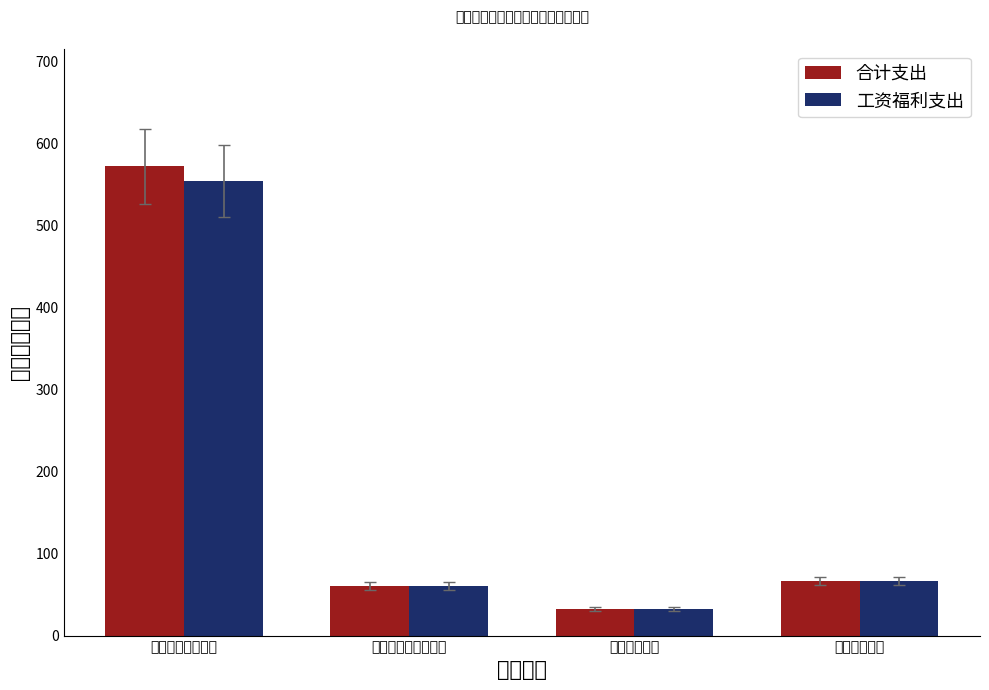

Reading left to right, what are all the values shown in this chart?

合计支出: 572.2	60.3	32.8	66.5
工资福利支出: 554.0	60.3	32.8	66.5